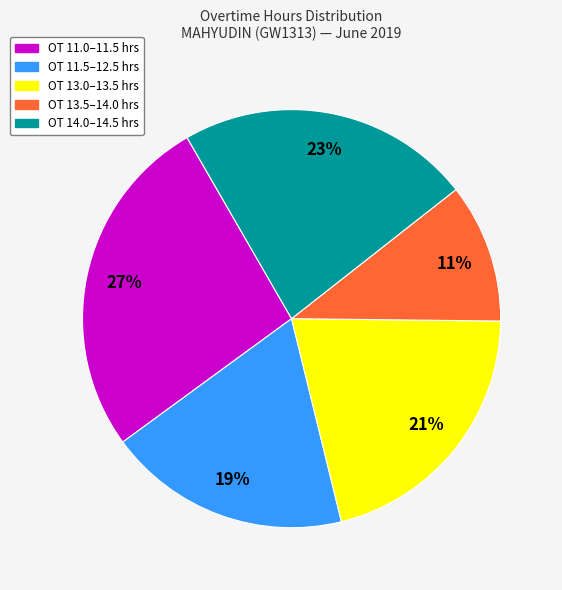

Between OT 14.0–14.5 hrs and OT 13.0–13.5 hrs, which is larger?

OT 14.0–14.5 hrs